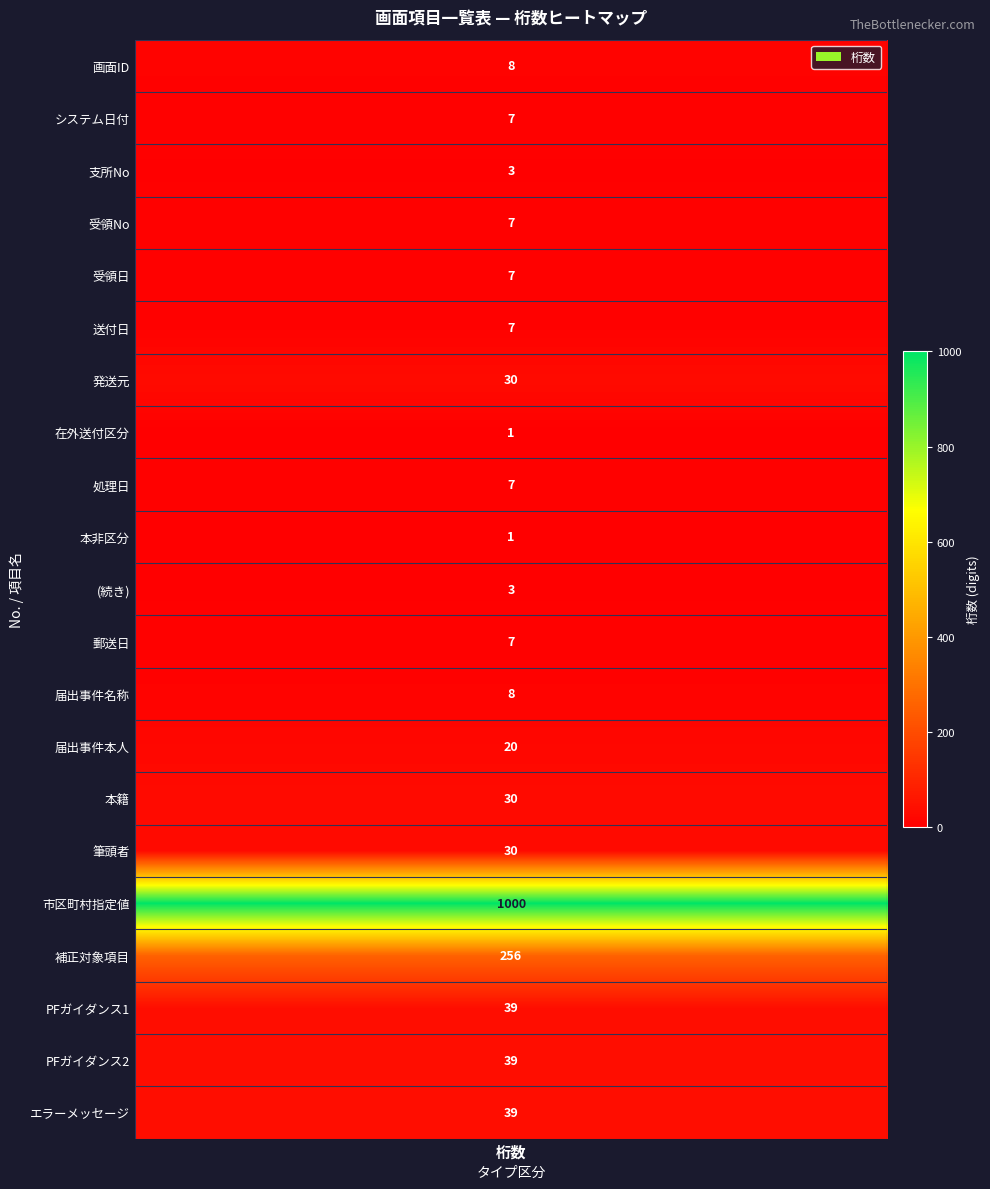

Between 6 and 18, which is larger?

18